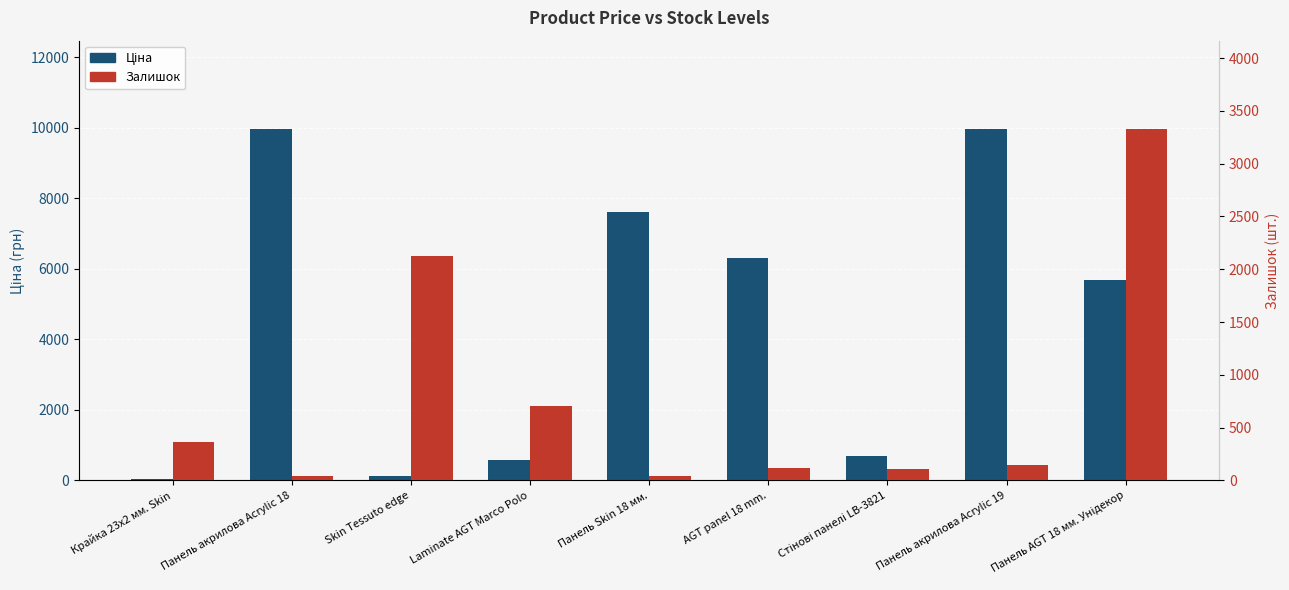

What is the value of the Ціна bar at the 7th from the left?

694.3